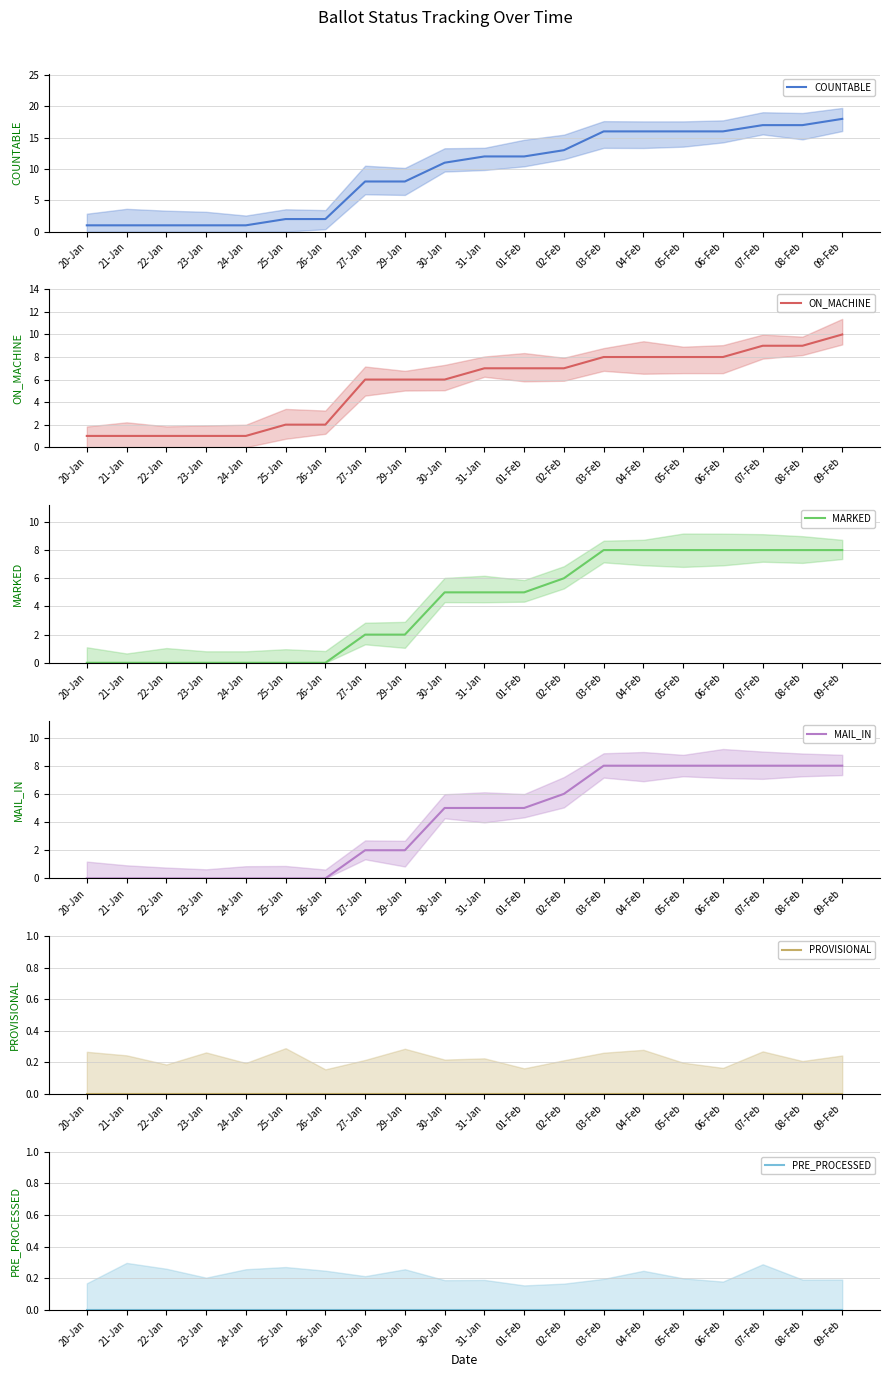

Which series has the largest range (max minus min)?

COUNTABLE